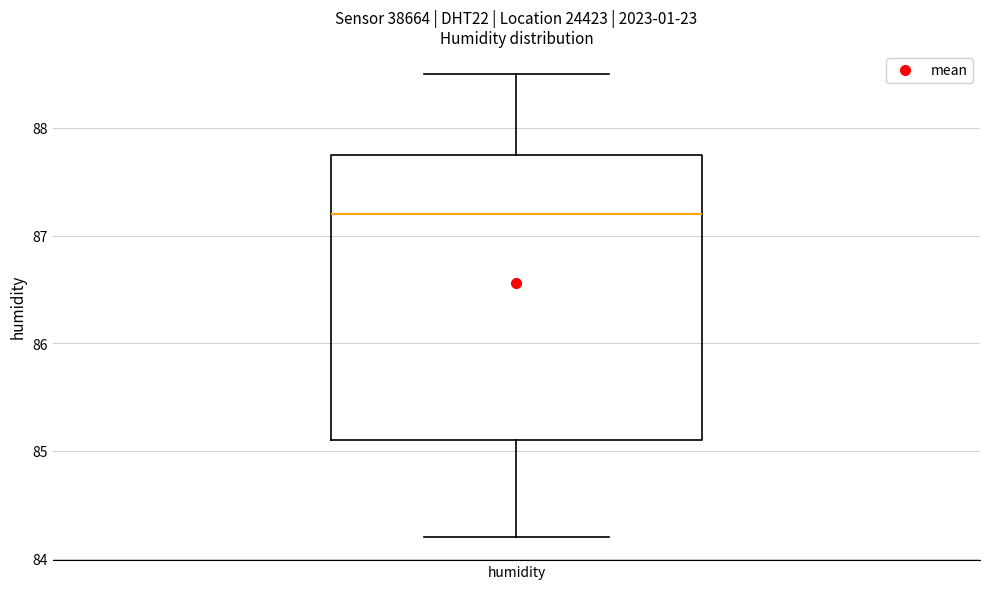

Read this box plot against the y-axis: the position of the median line, the range covered by the box, and the ends of both whiskers. The values are not printed on the chart, so give them approximately, as read against the axis.

median 87.2, box 85.1 to 87.8, whiskers 84.2 to 88.5